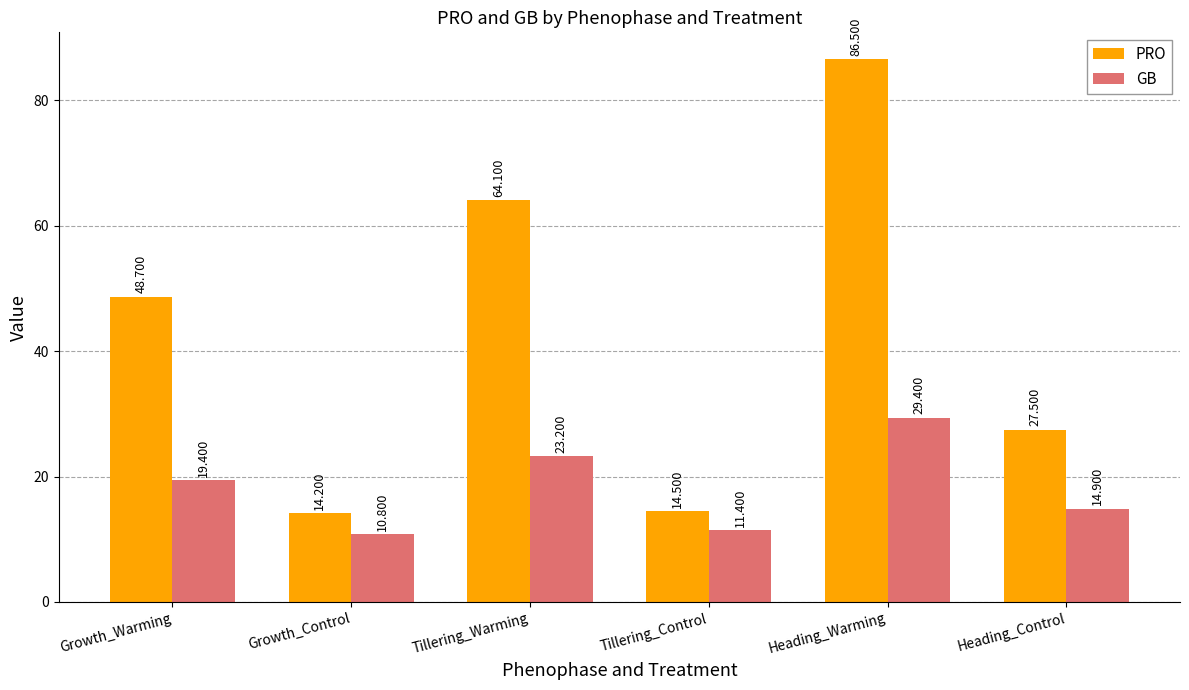

Which series has the widest spread of values?

PRO